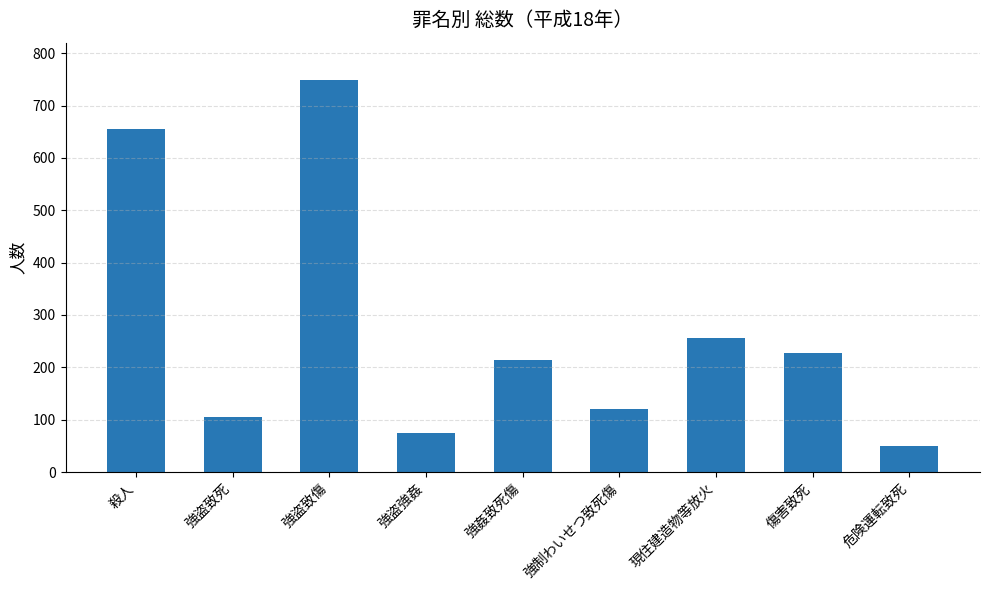

What is the change in value from 傷害致死 to 危険運転致死?

-177